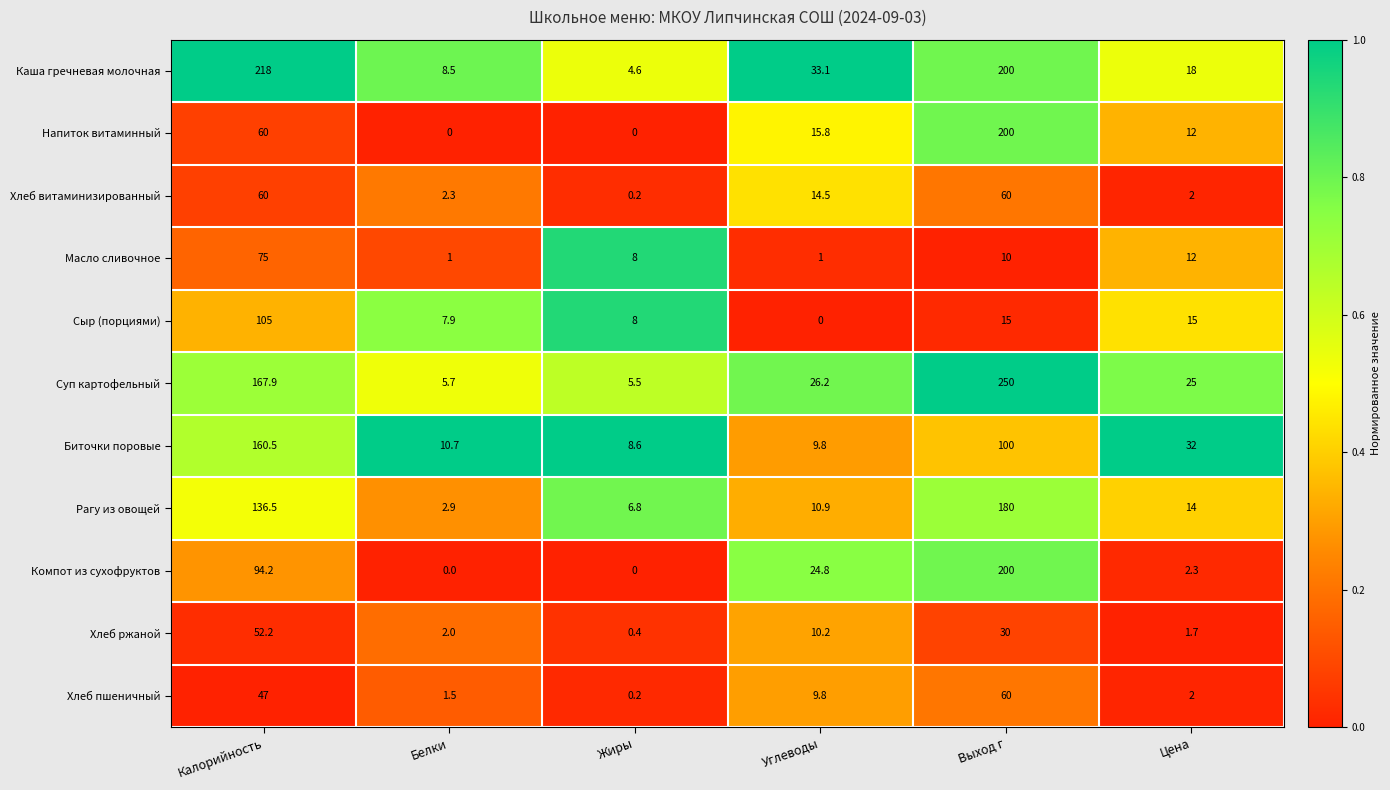

At which label is Масло сливочное closest to 38?

Цена